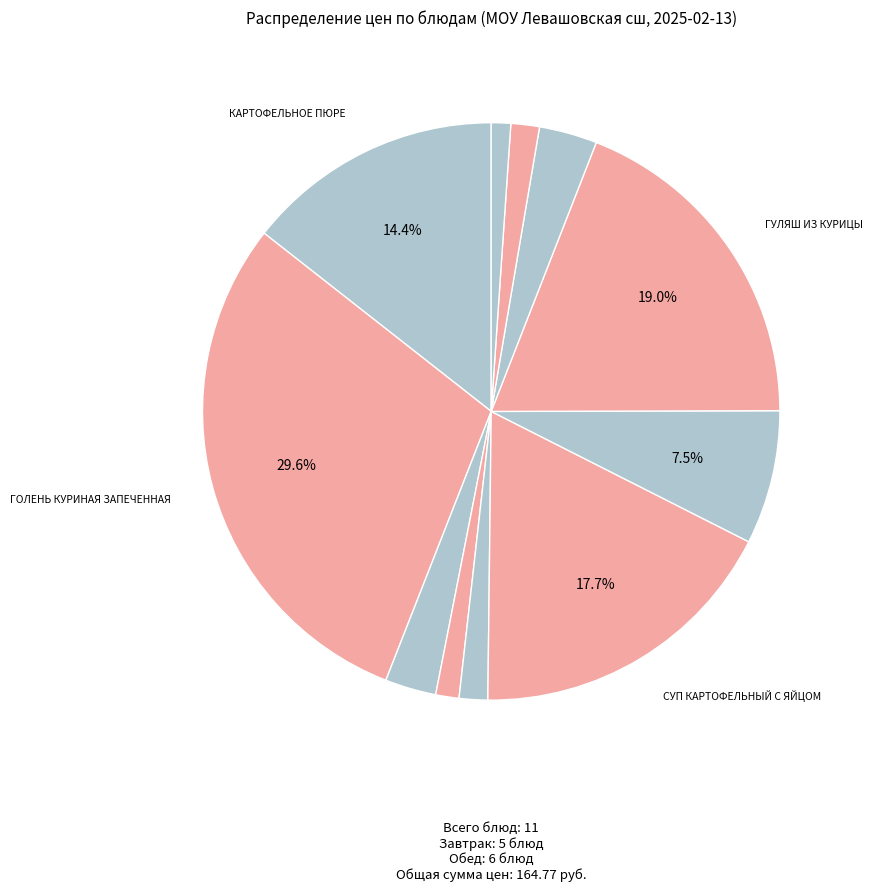

How many slices are in this pie chart?

11